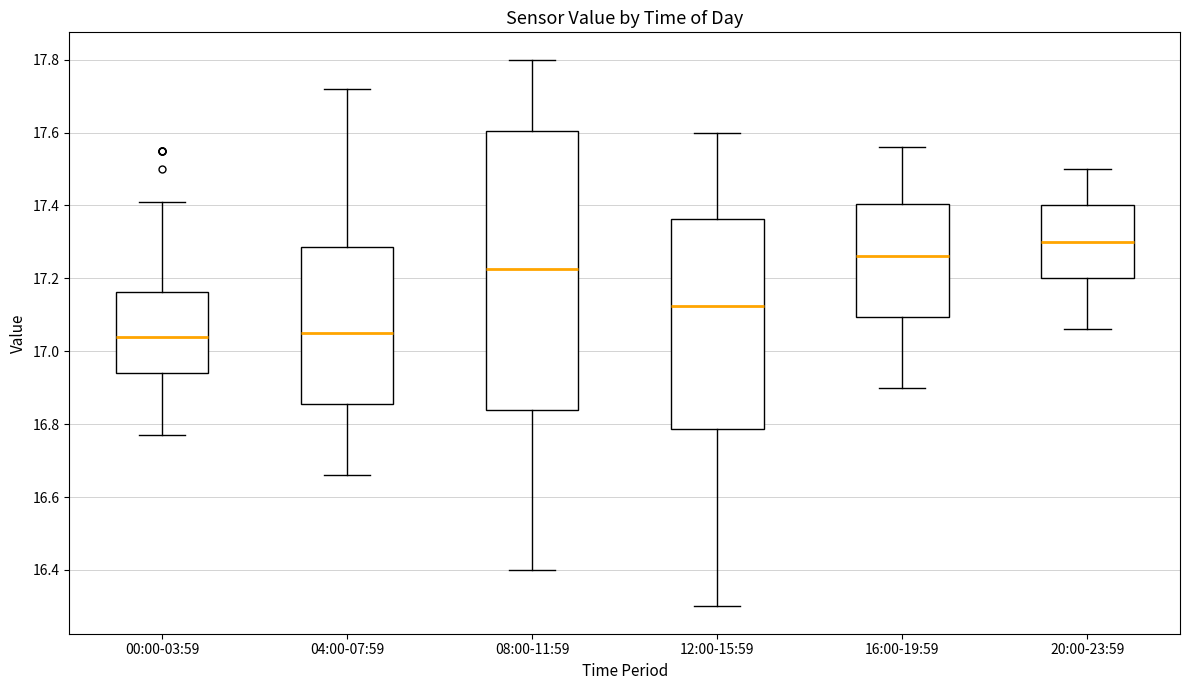

Which box is the tallest, from its lower edge to its upper edge?

08:00-11:59